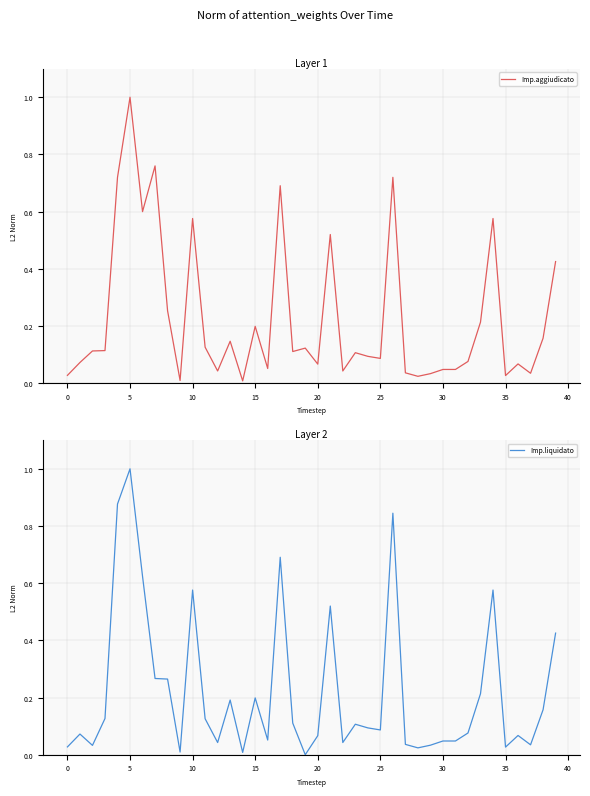

Is it true that Imp.aggiudicato equals 1.0 at 5?

True